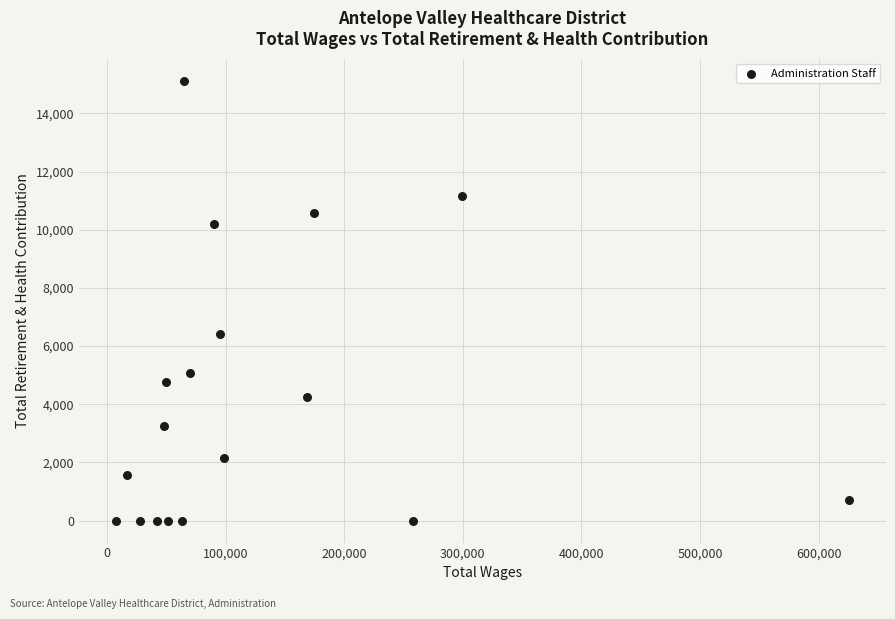

What is the range of Y values (max minus min)?

15125